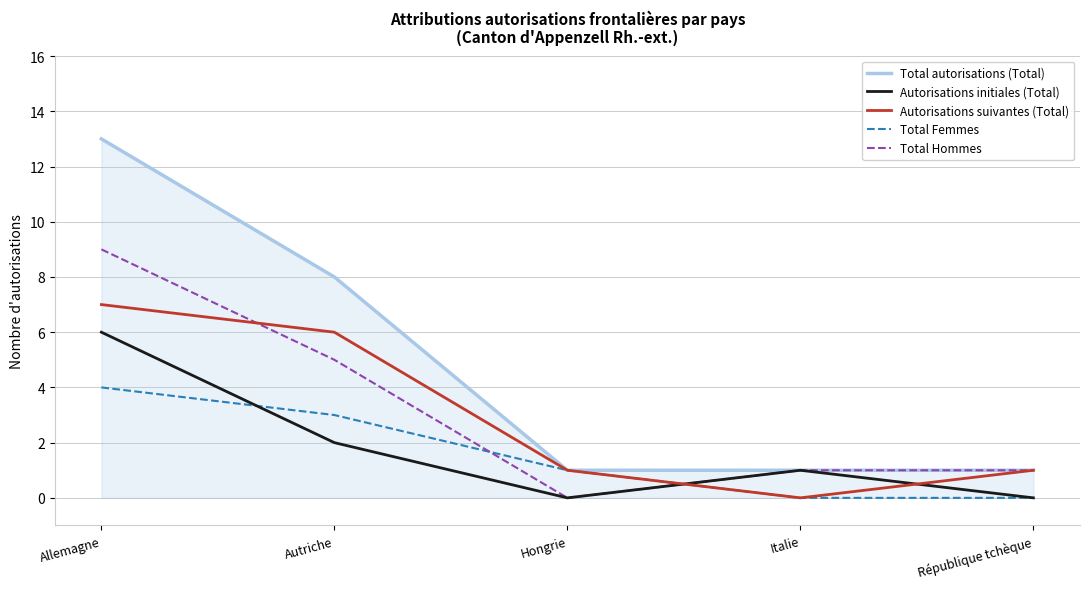

Which series changed the most between Allemagne and République tchèque?

Total autorisations (Total)